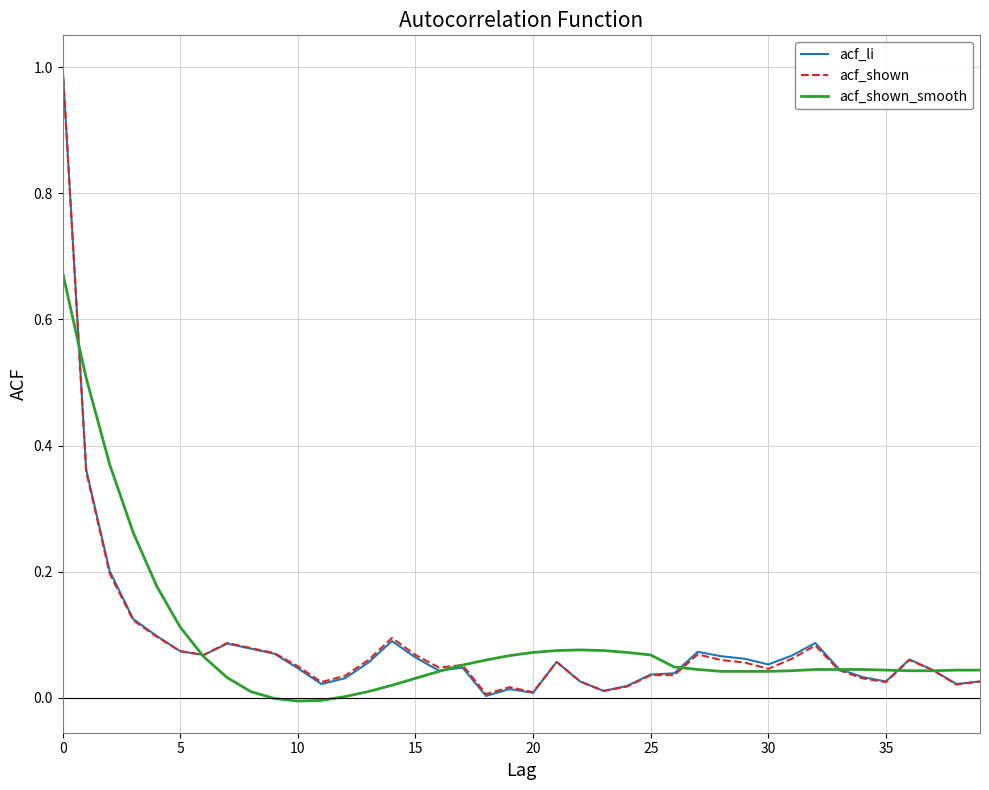

What is the sum of all acf_shown_smooth values?

3.5